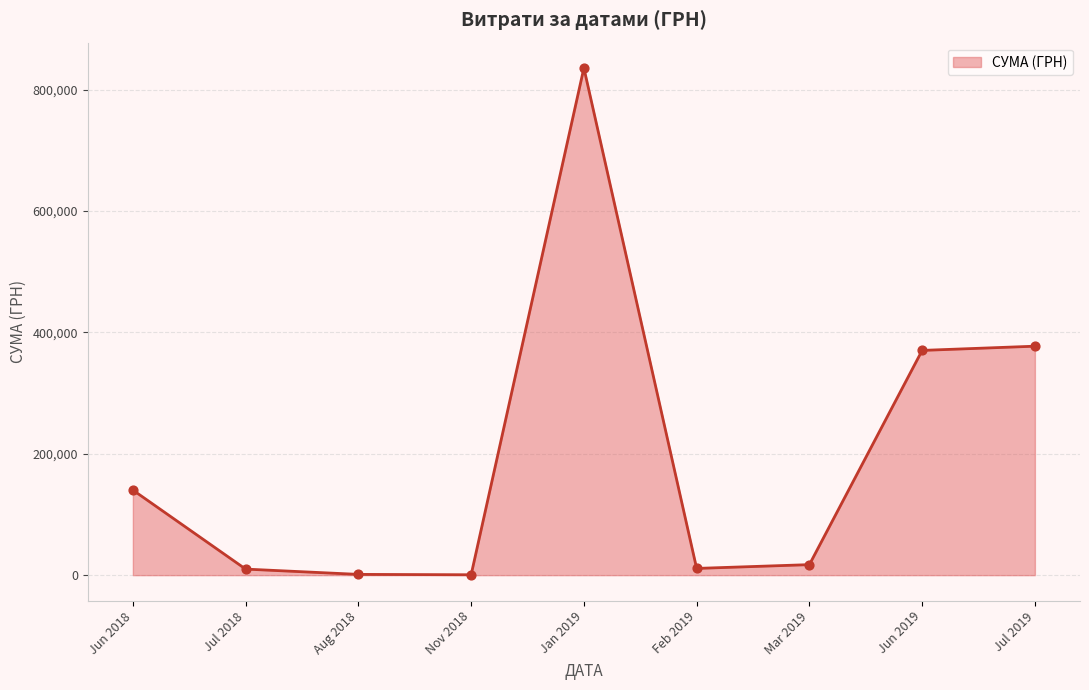

Approximately how many times larger is the value at Jun 2019 compared to Jun 2018?

2.6